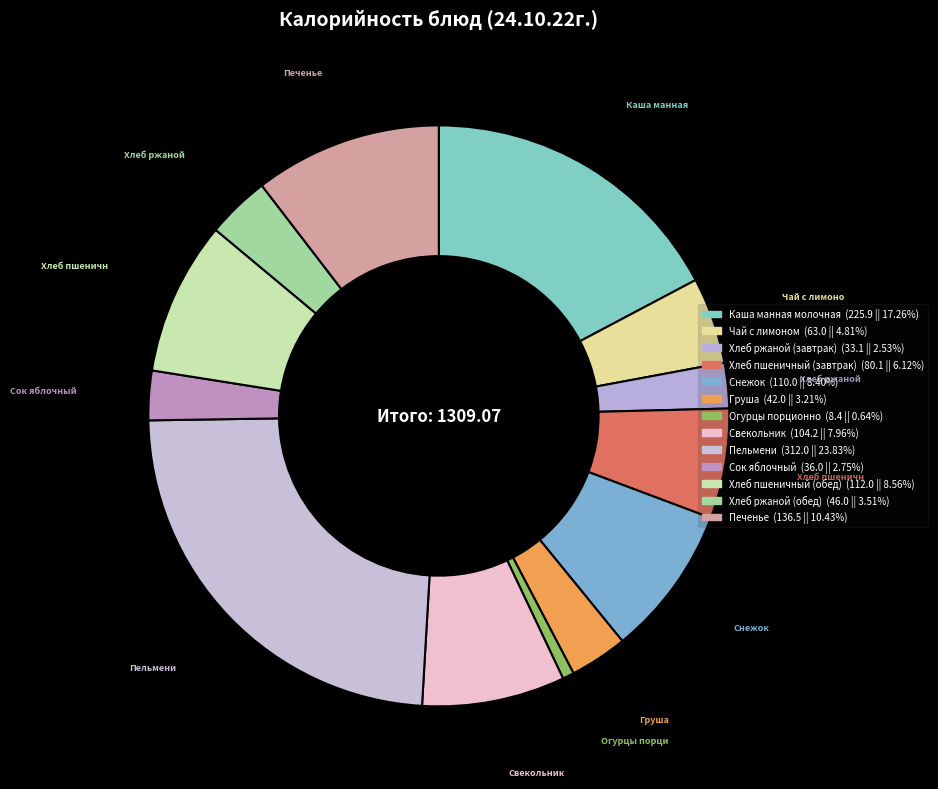

How many segments does this pie chart have?

13